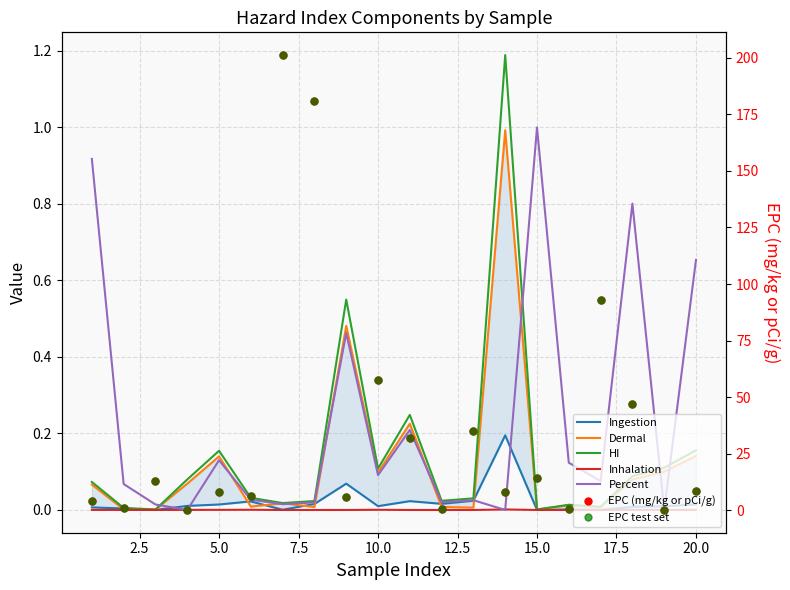

What is the difference between the maximum and second lowest values in the EPC series?

201.0